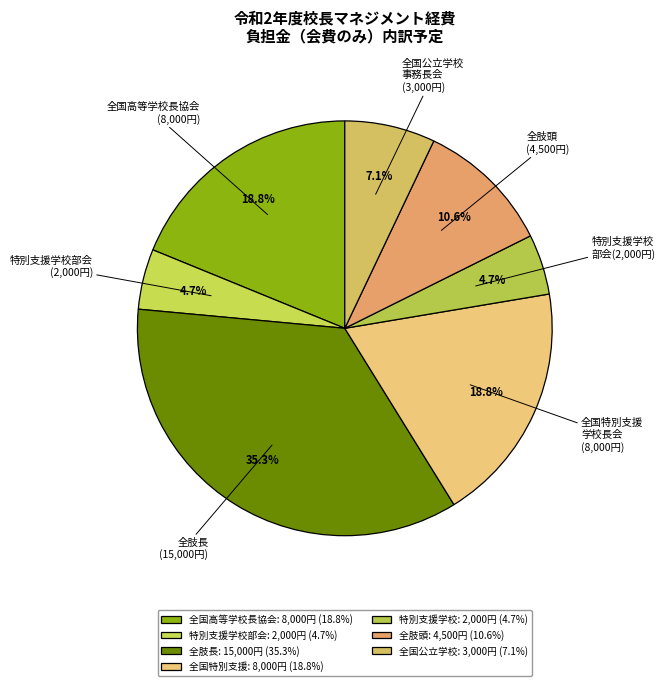

Does 特別支援学校 部会(2,000円) account for over 50% of the chart?

No